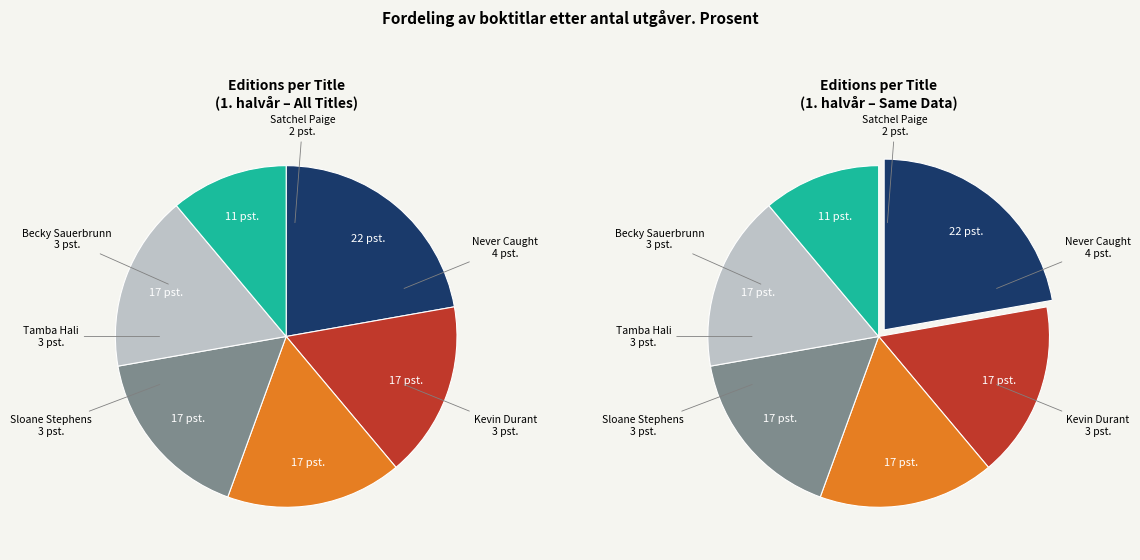

Do Never Caught, the Story of Ona Judge and Becky Sauerbrunn together represent more than half of the pie?

No